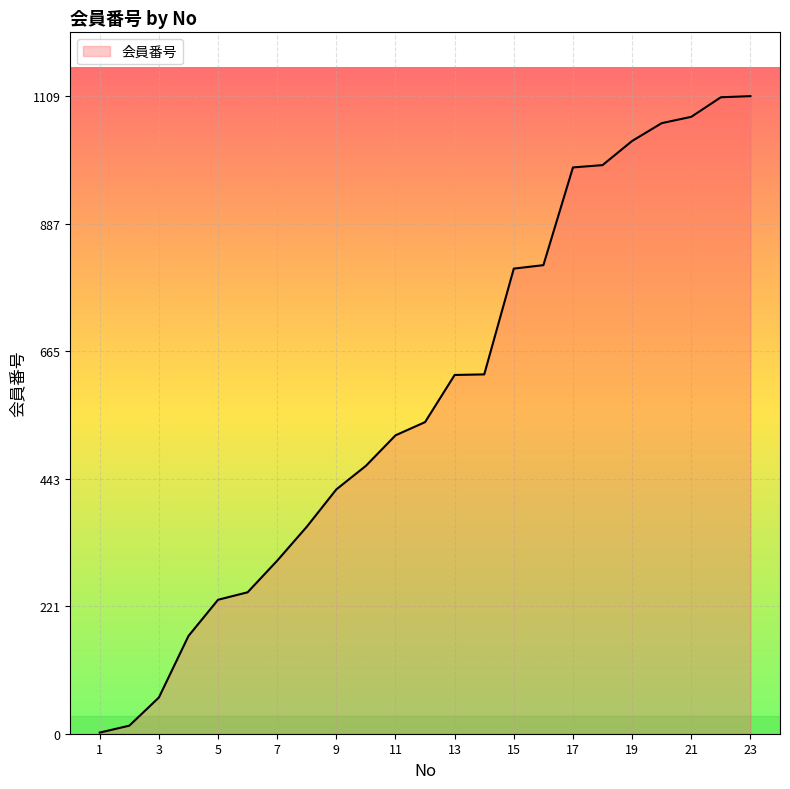

What is the difference between the maximum and minimum values?

1107